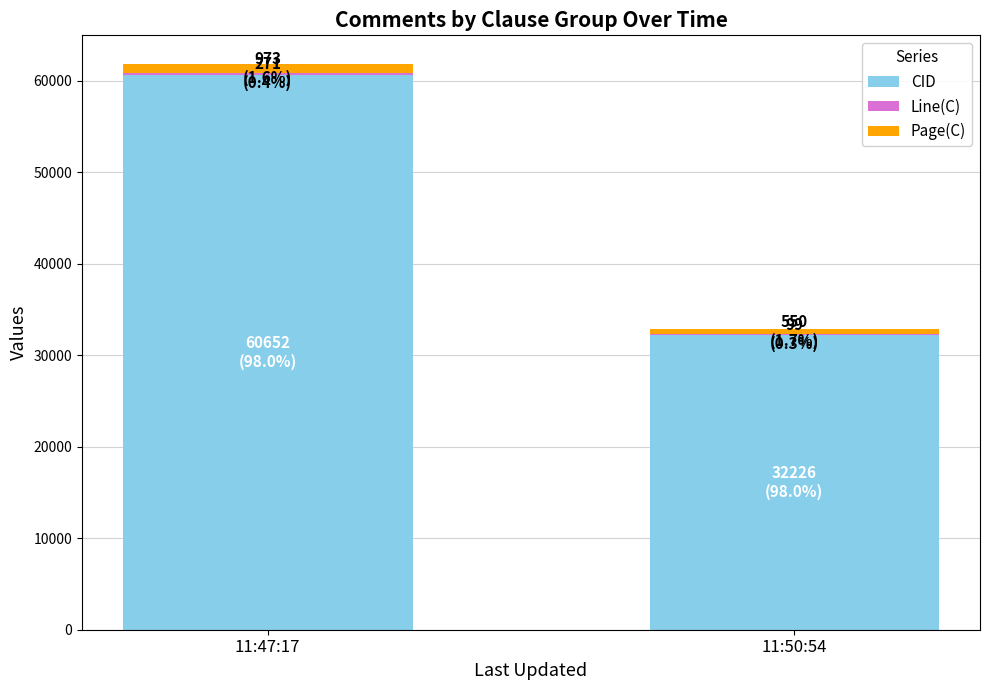

At which category is the sum across all series the highest?

11:47:17